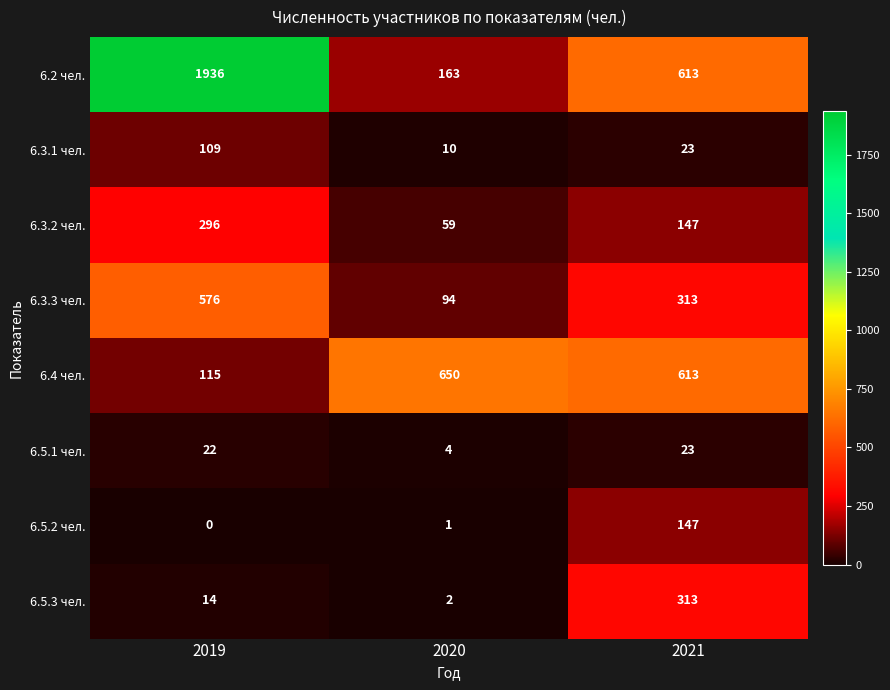

What is the minimum value for 6.4 чел.?

115